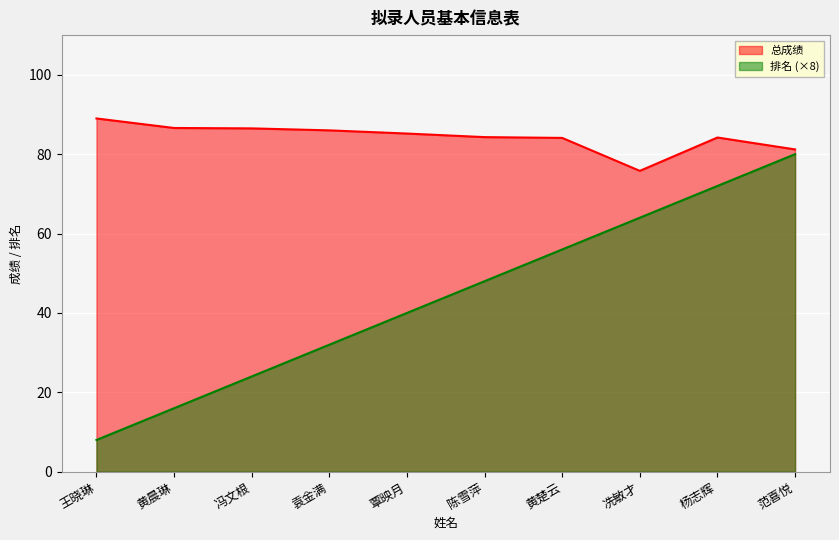

Reading left to right, extract all data points from this chart.

总成绩: 王晓琳=89.0	黄晨琳=86.6	冯文根=86.5	袁金满=86.0	覃映月=85.2	陈雪萍=84.3	黄楚云=84.1	冼敏才=75.8	杨志辉=84.2	范喜悦=81.2
排名: 王晓琳=8.0	黄晨琳=16.0	冯文根=24.0	袁金满=32.0	覃映月=40.0	陈雪萍=48.0	黄楚云=56.0	冼敏才=64.0	杨志辉=72.0	范喜悦=80.0